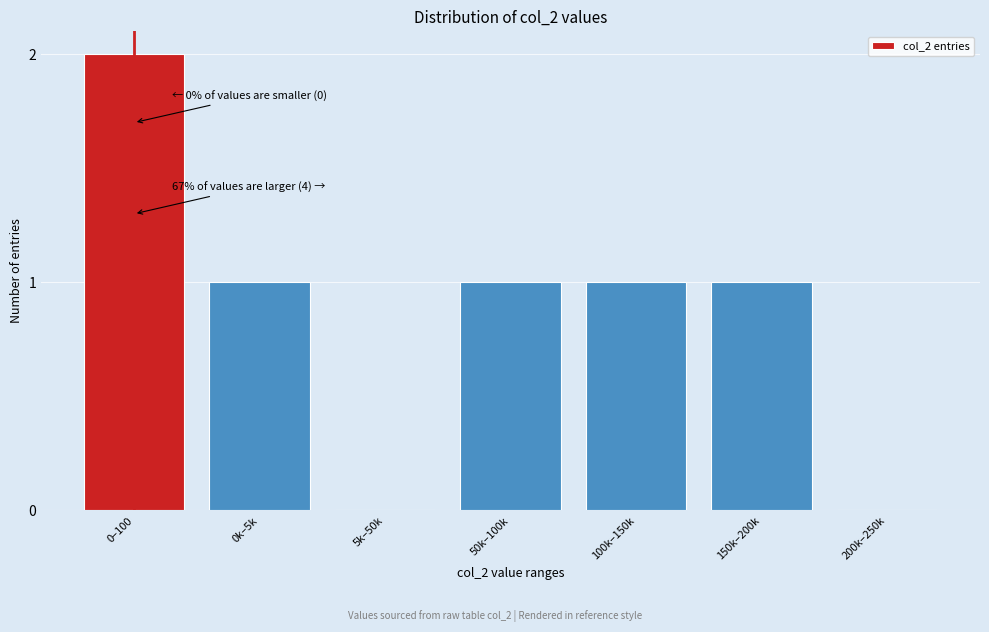

Reading left to right, extract all data points from this chart.

0–100=2	0k–5k=1	5k–50k=0	50k–100k=1	100k–150k=1	150k–200k=1	200k–250k=0